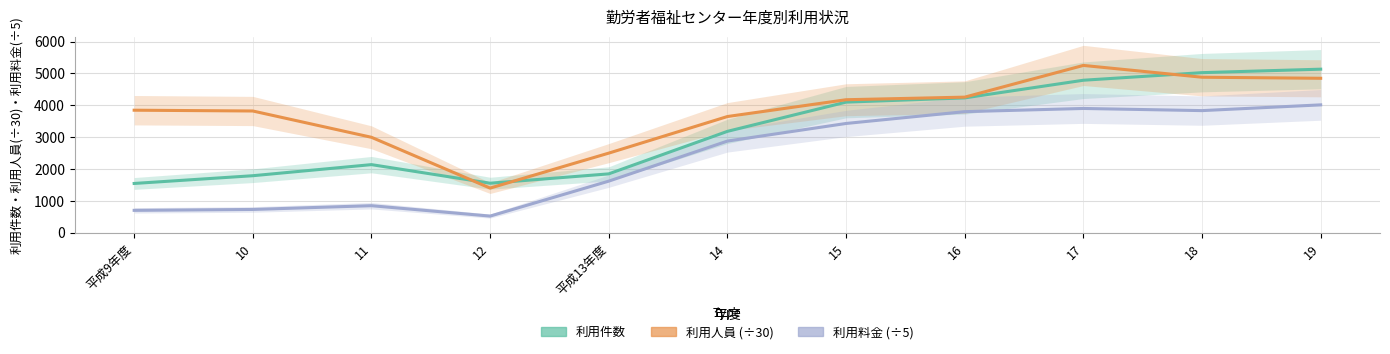

Does the chart display data point markers on the line(s)?

No